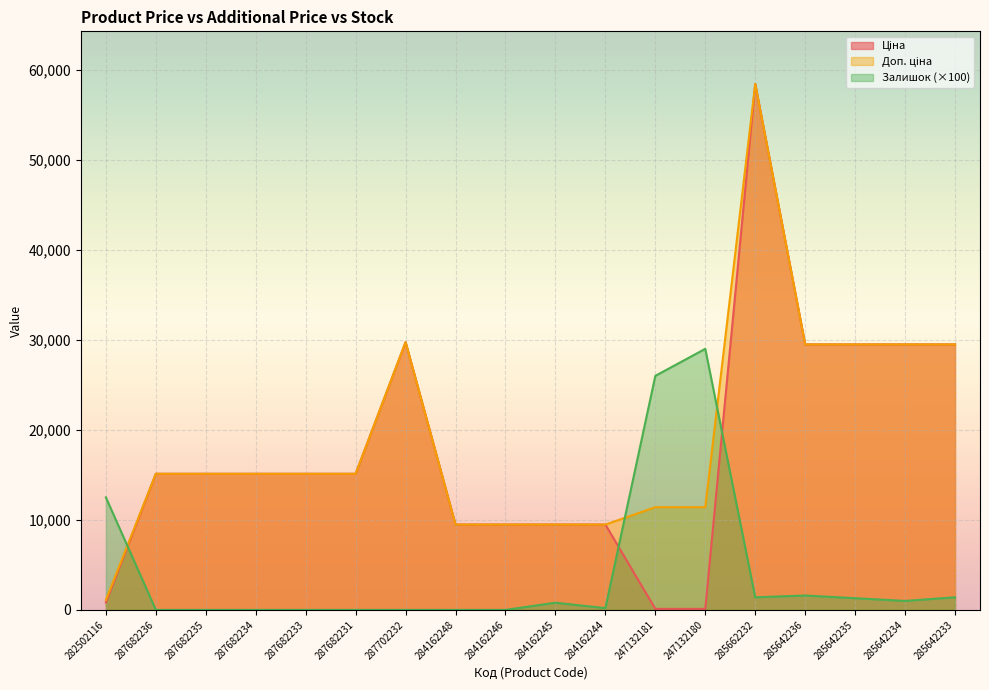

True or false: Ціна and Доп. ціна intersect in this chart.

False